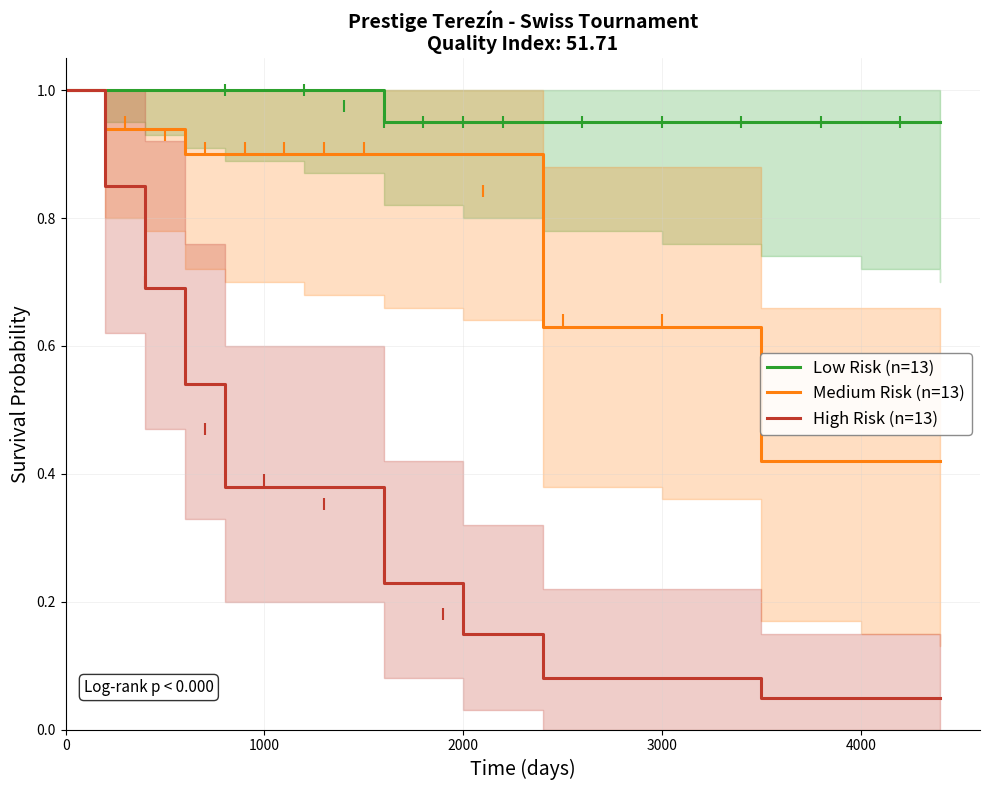

Is it true that High Risk (n=13) equals 0.1 at 4000?

False